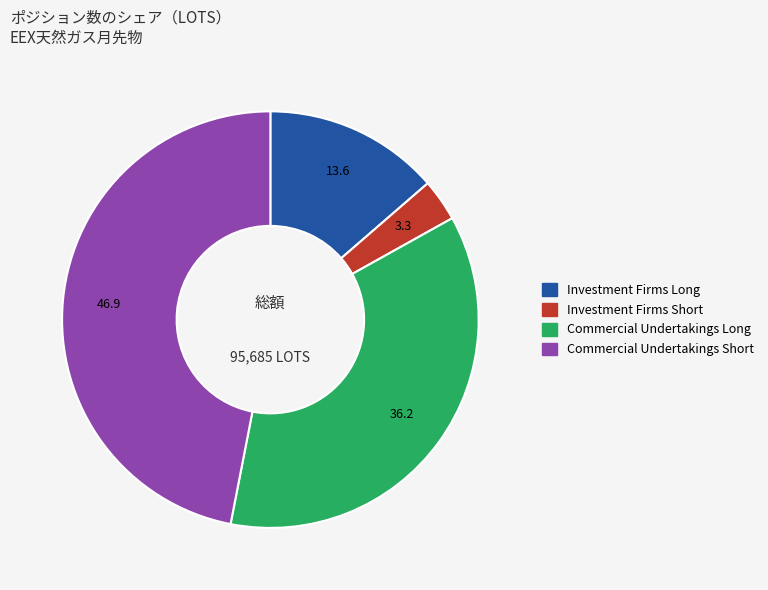

Is there any slice that represents more than half of the pie?

No